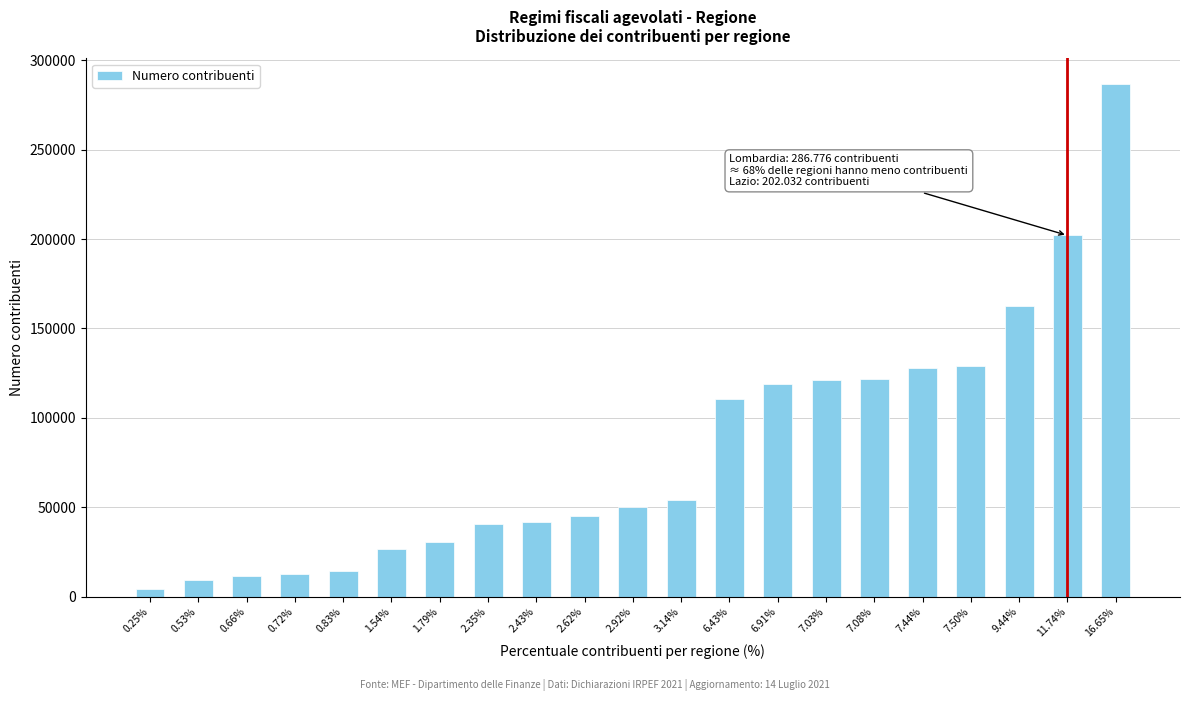

What is the value of the 12th bar from the left?

53984